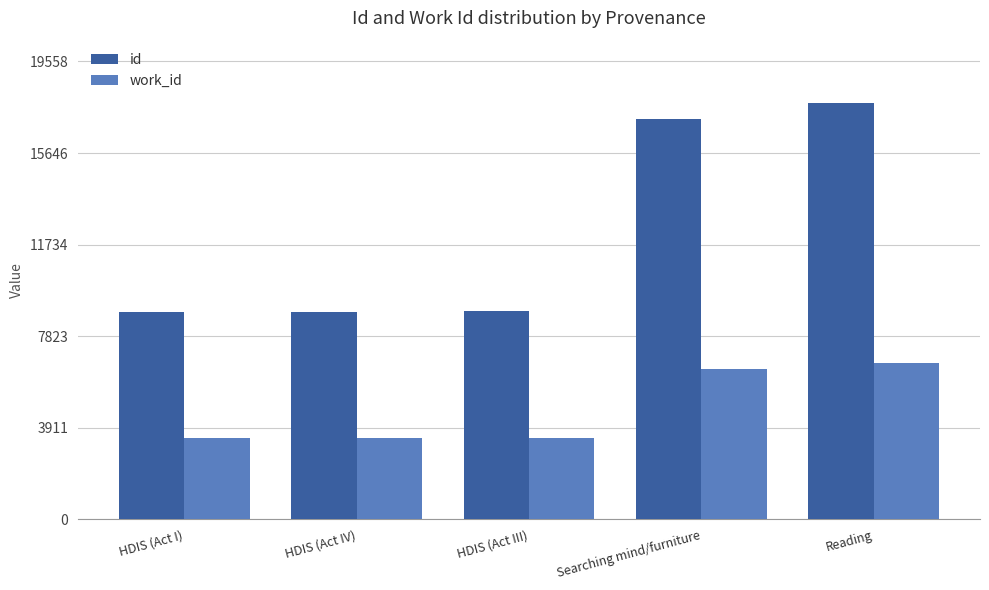

What is the spread (max minus min) of values at HDIS (Act I)?

5409